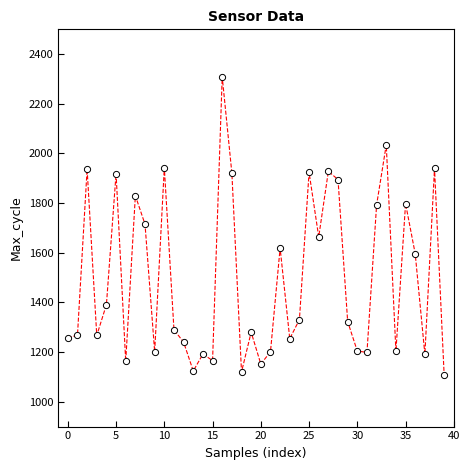

What is the range of Y values (max minus min)?

1202